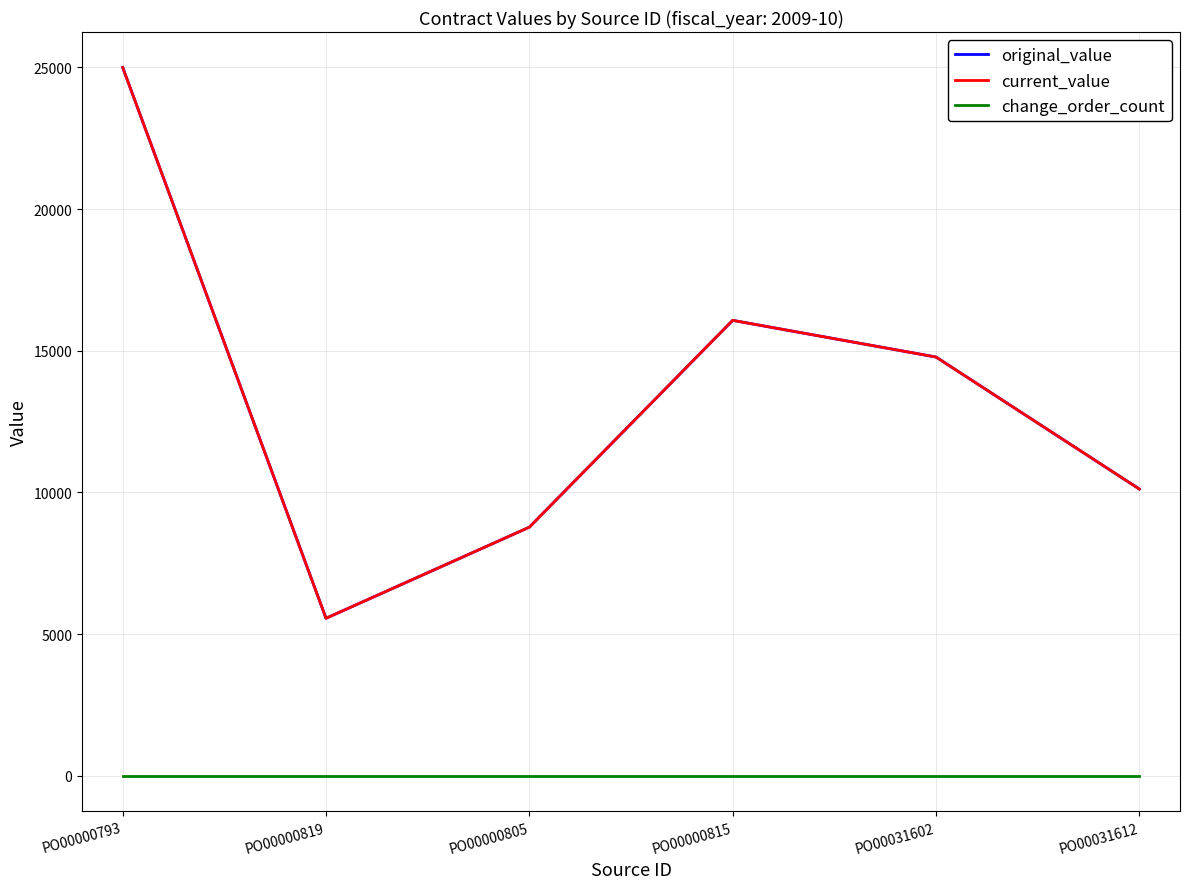

True or false: original_value and current_value intersect in this chart.

False